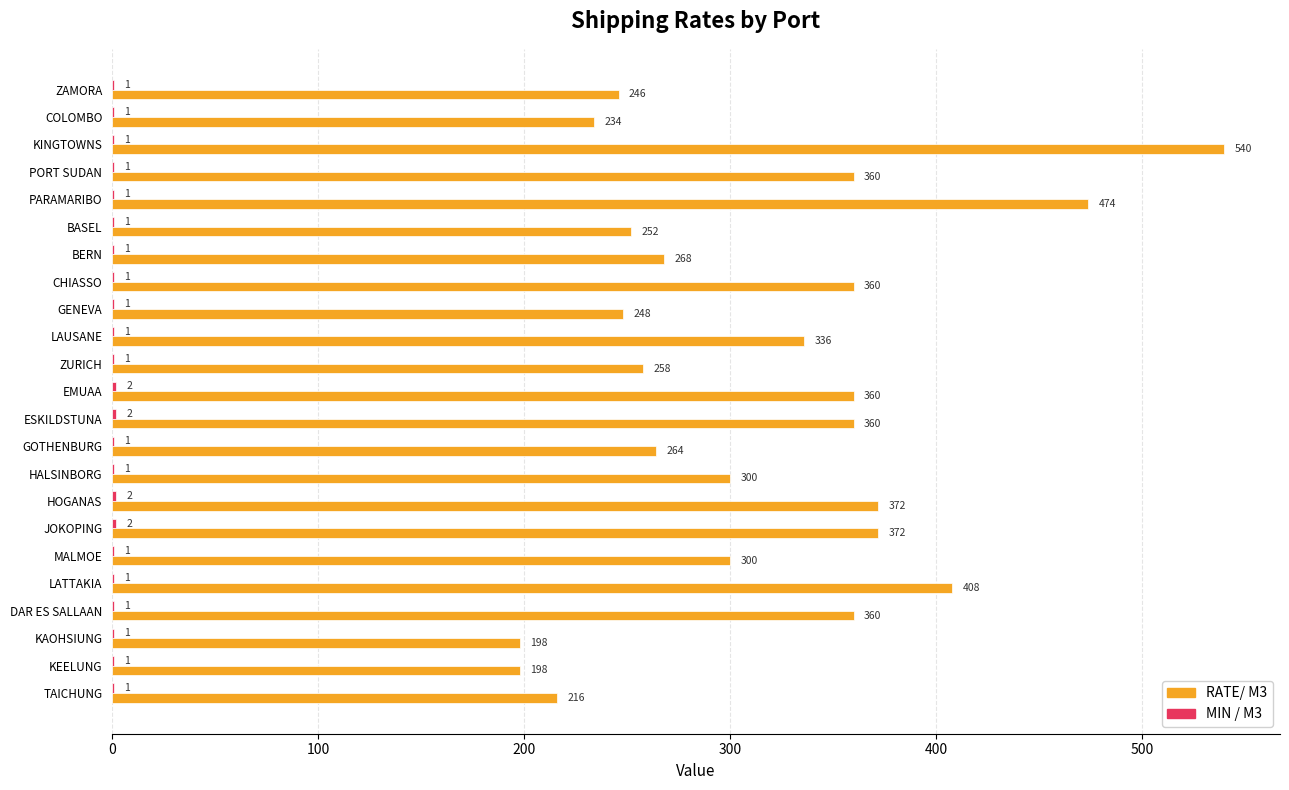

What is the highest value of the RATE/ M3 series?

540